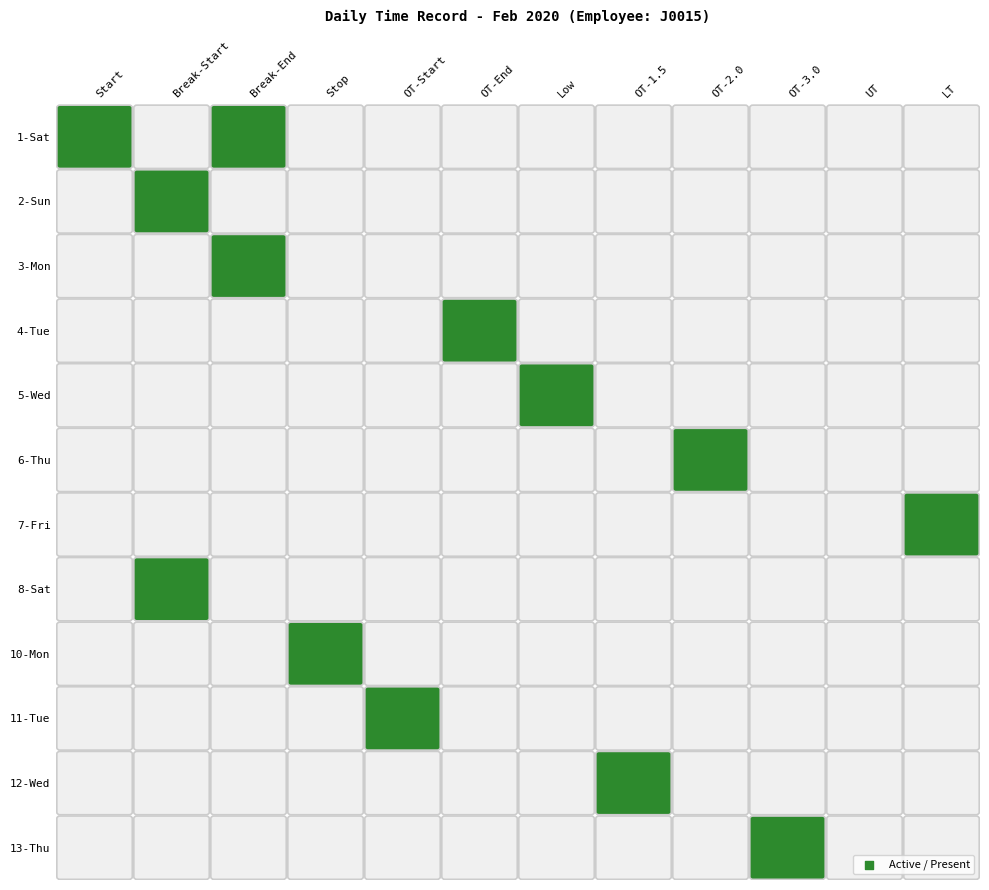

How many distinct data groups are displayed?

12